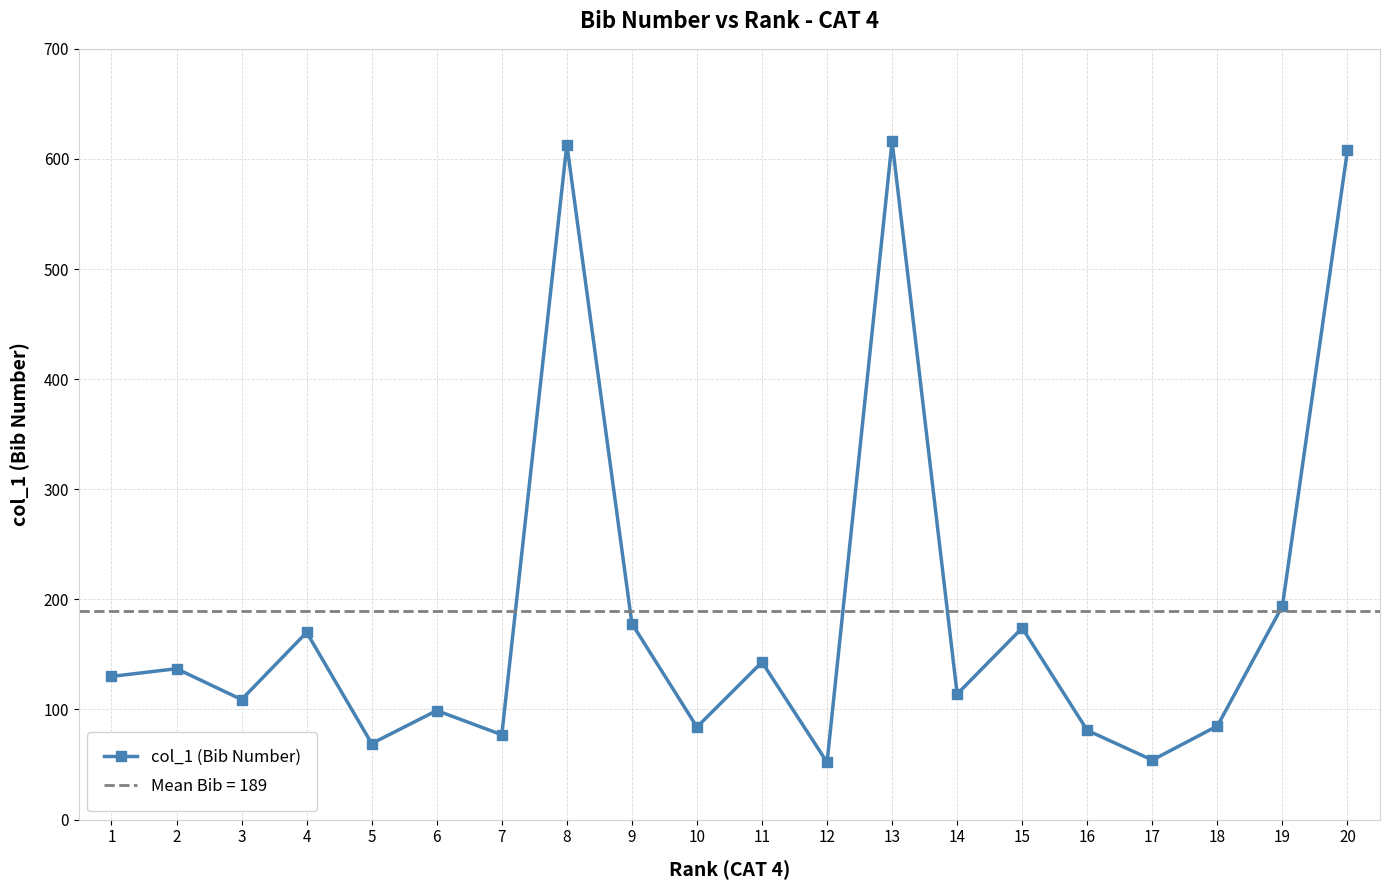

How many distinct data groups are displayed?

1